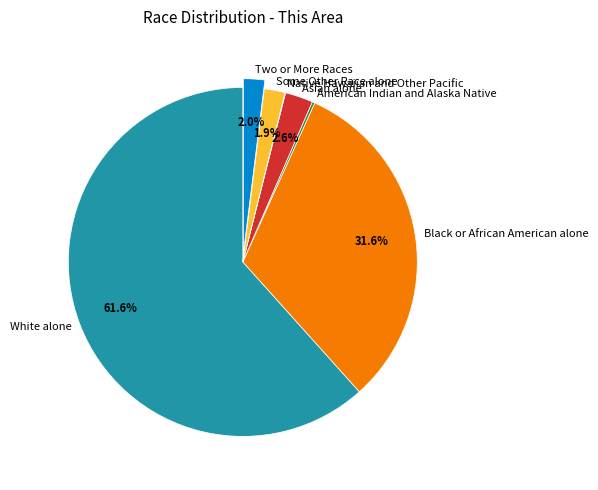

Between Some Other Race alone and Asian alone, which is larger?

Asian alone